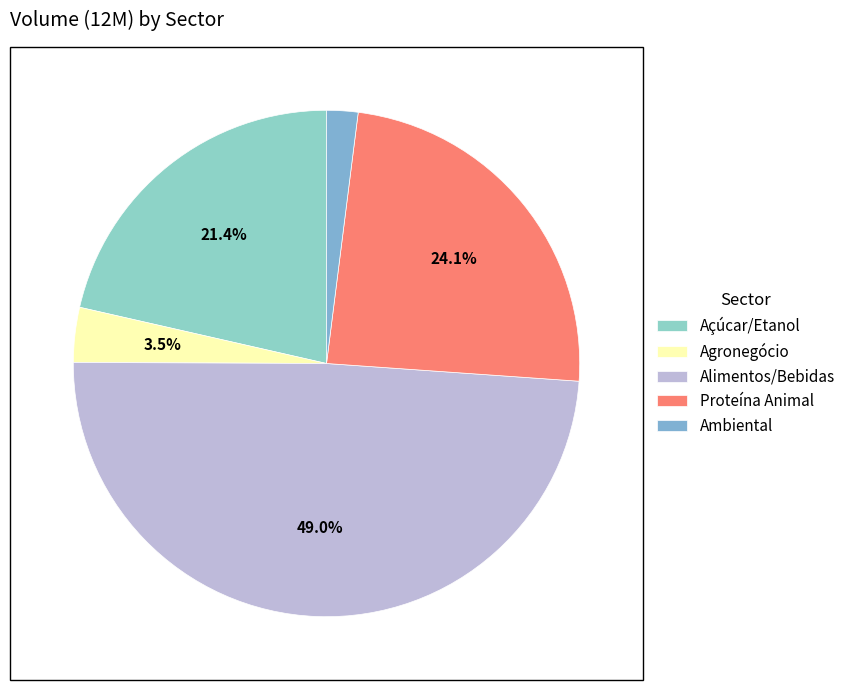

Does any single category account for the majority?

No